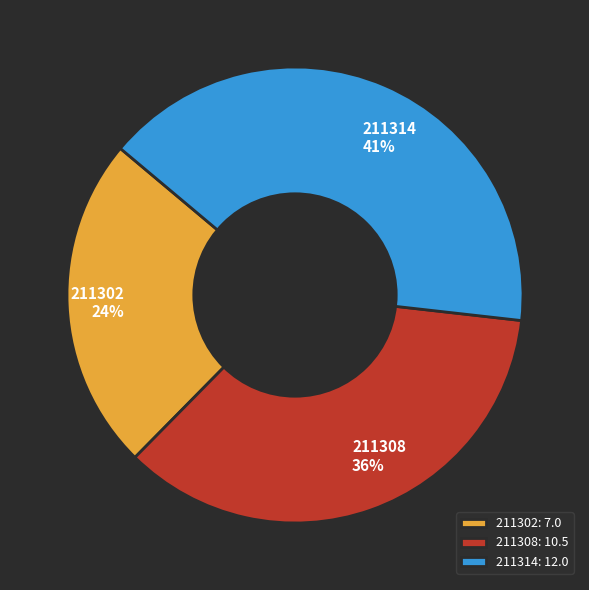

Is it true that 211302 is 24% of the pie?

True